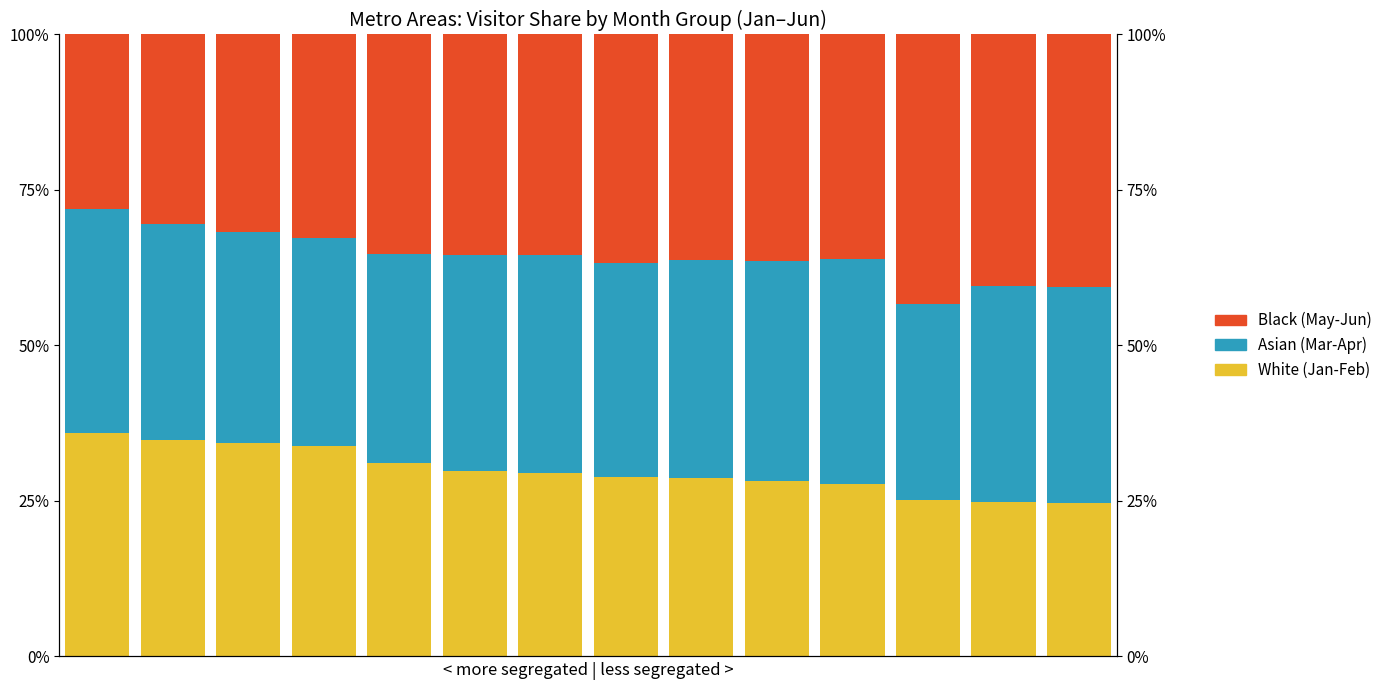

Where is Black nearest to the value 35?

4